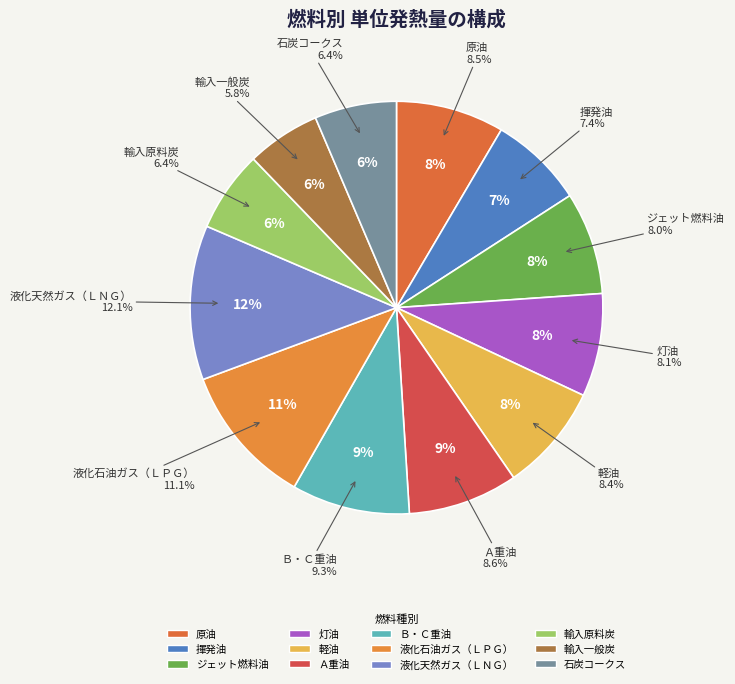

Which slice is the smallest?

輸入一般炭